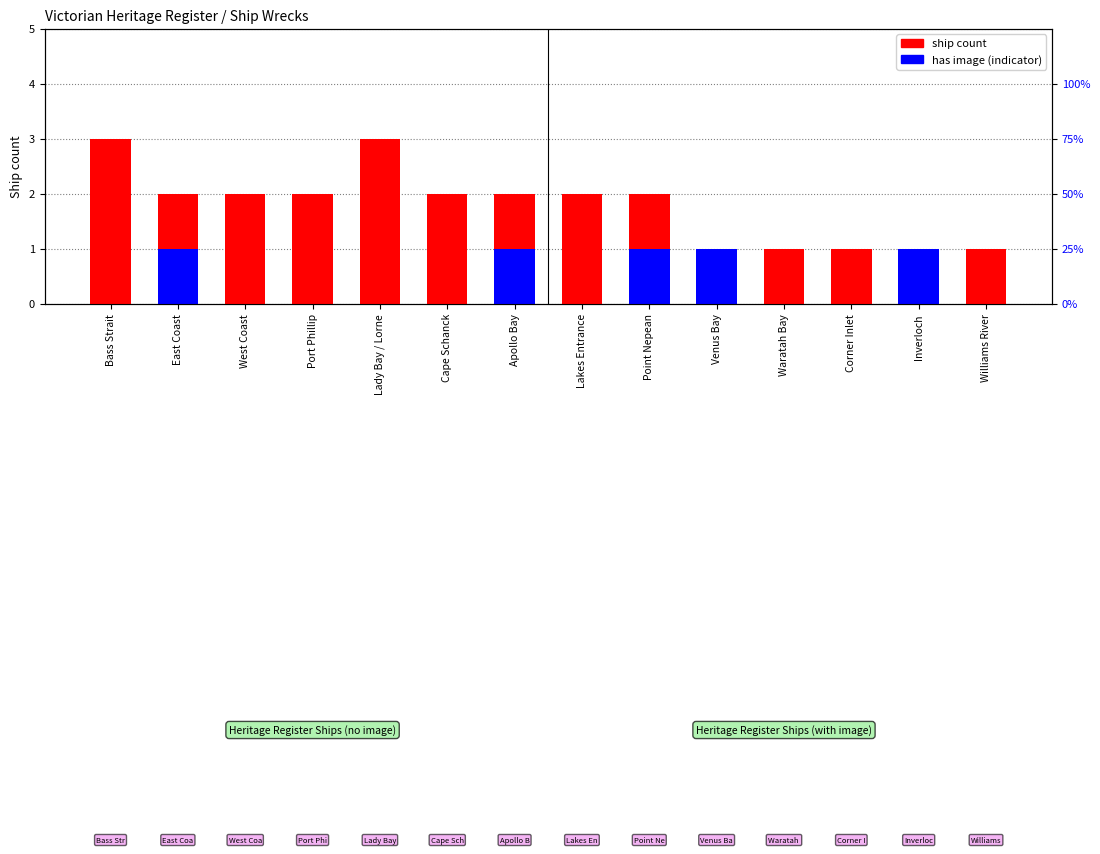

What is the difference between the ship count values at Apollo Bay and Inverloch?

1